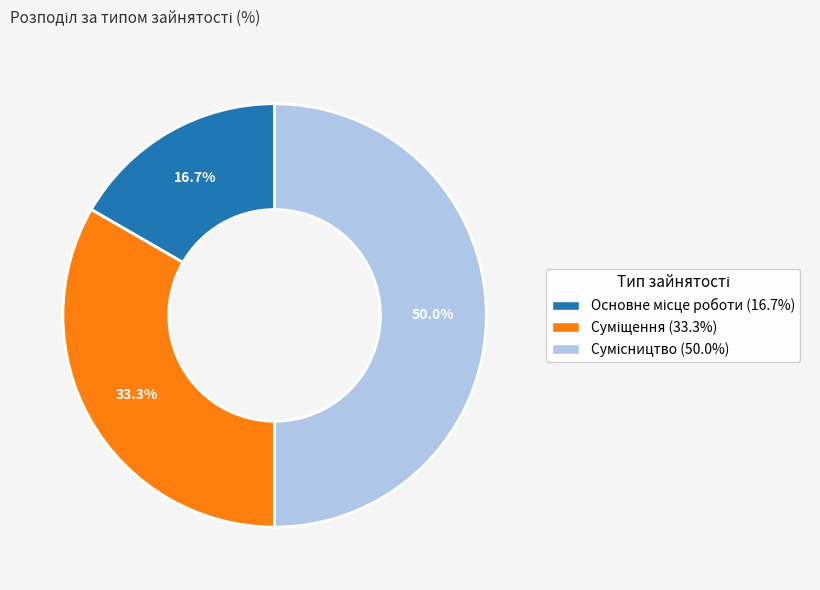

Count the number of slices in the pie.

3